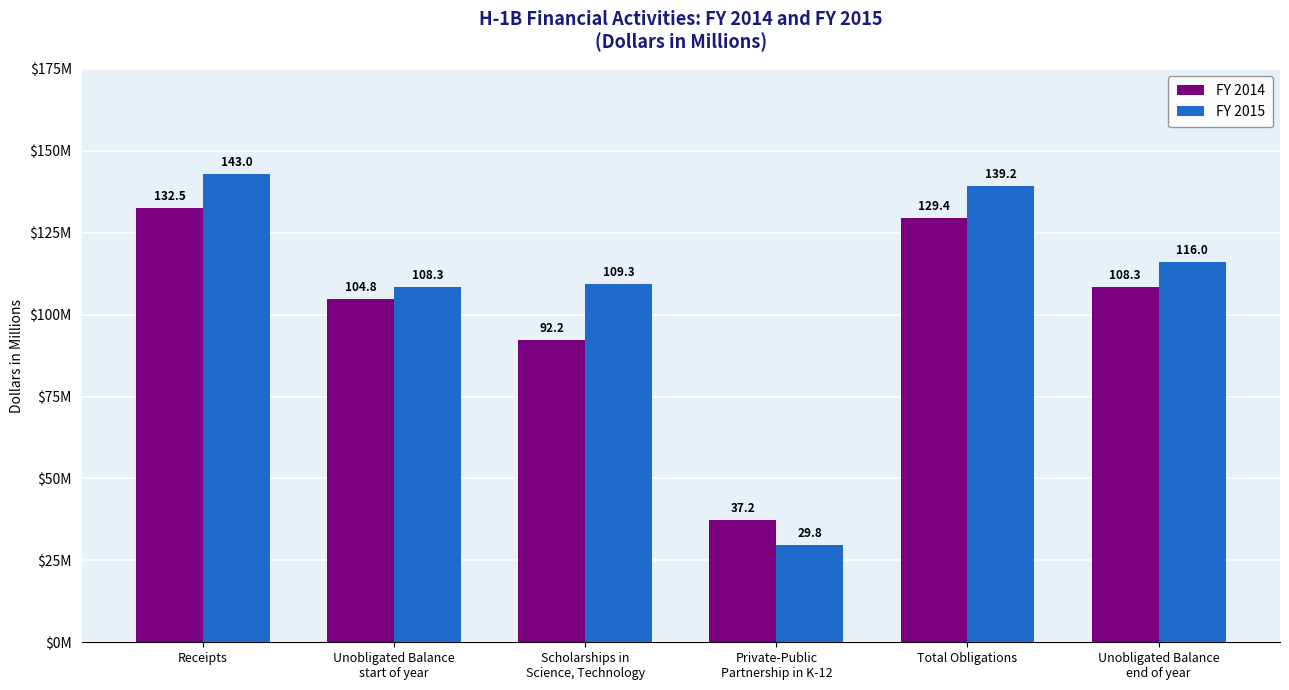

What is the label of the 3rd bar from the left?

Scholarships in
Science, Technology